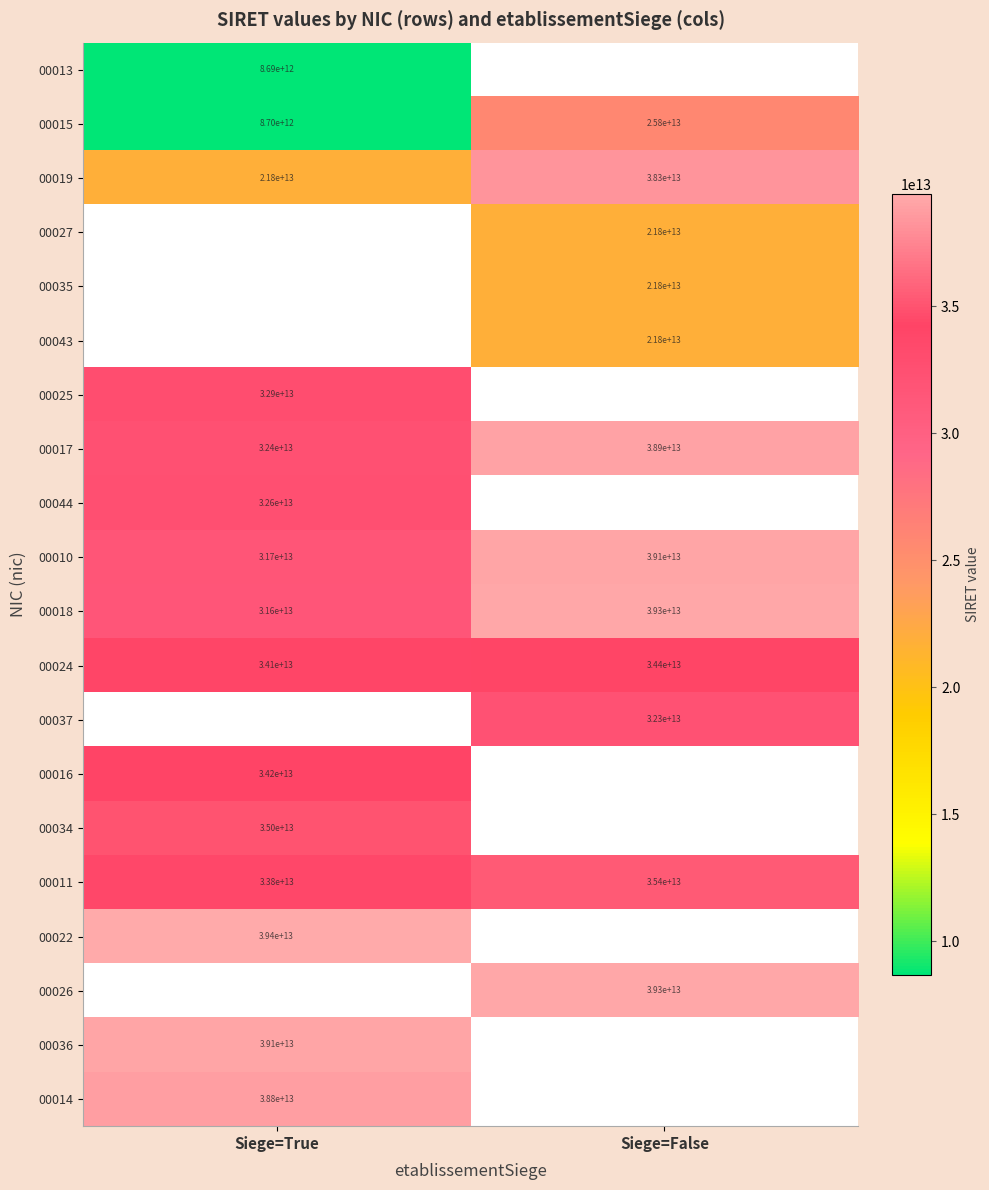

Which label corresponds to the smallest value in the chart?

Siege=True